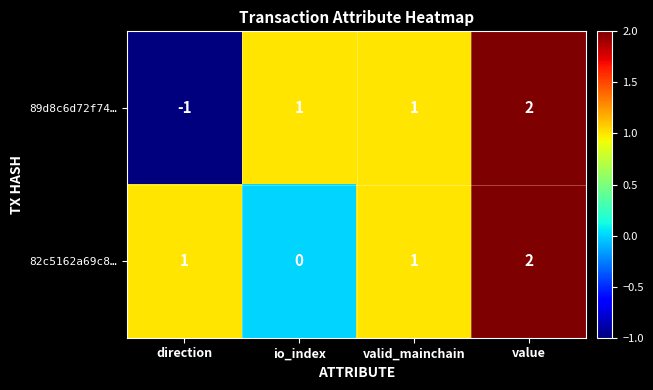

Rank the series by their average value, from lowest to highest.

89d8c6d72f74…, 82c5162a69c8…